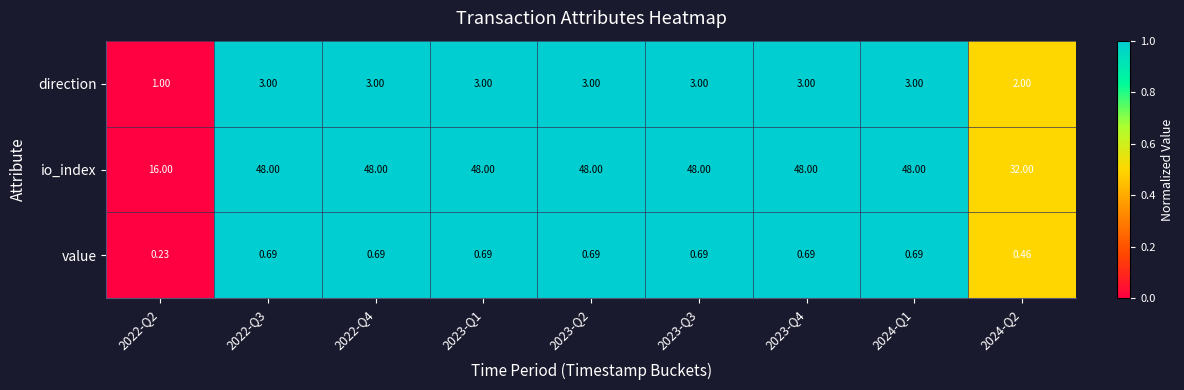

Which series has the largest range (max minus min)?

io_index